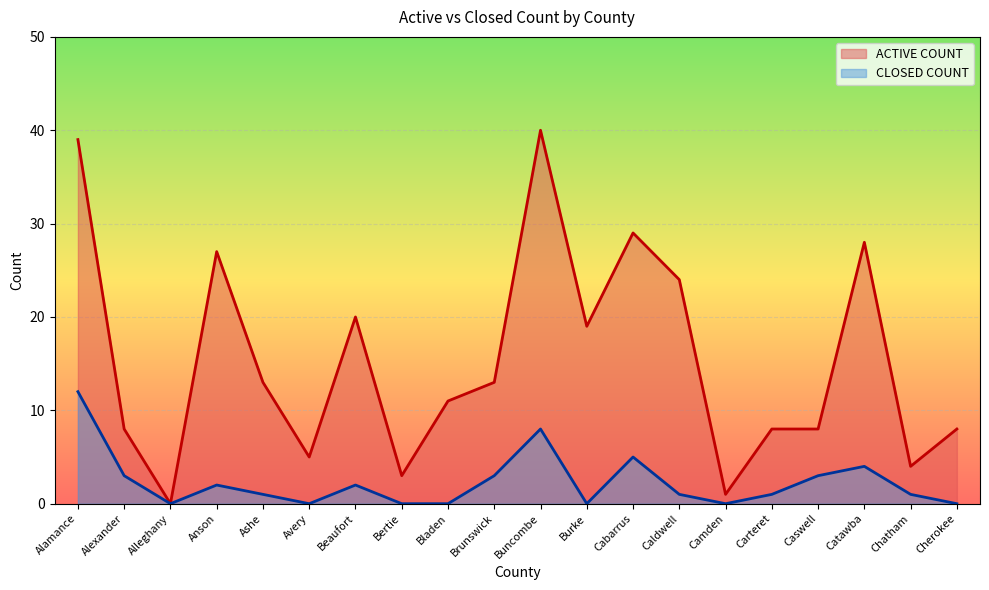

True or false: CLOSED COUNT has more than 1 interior local peaks.

True